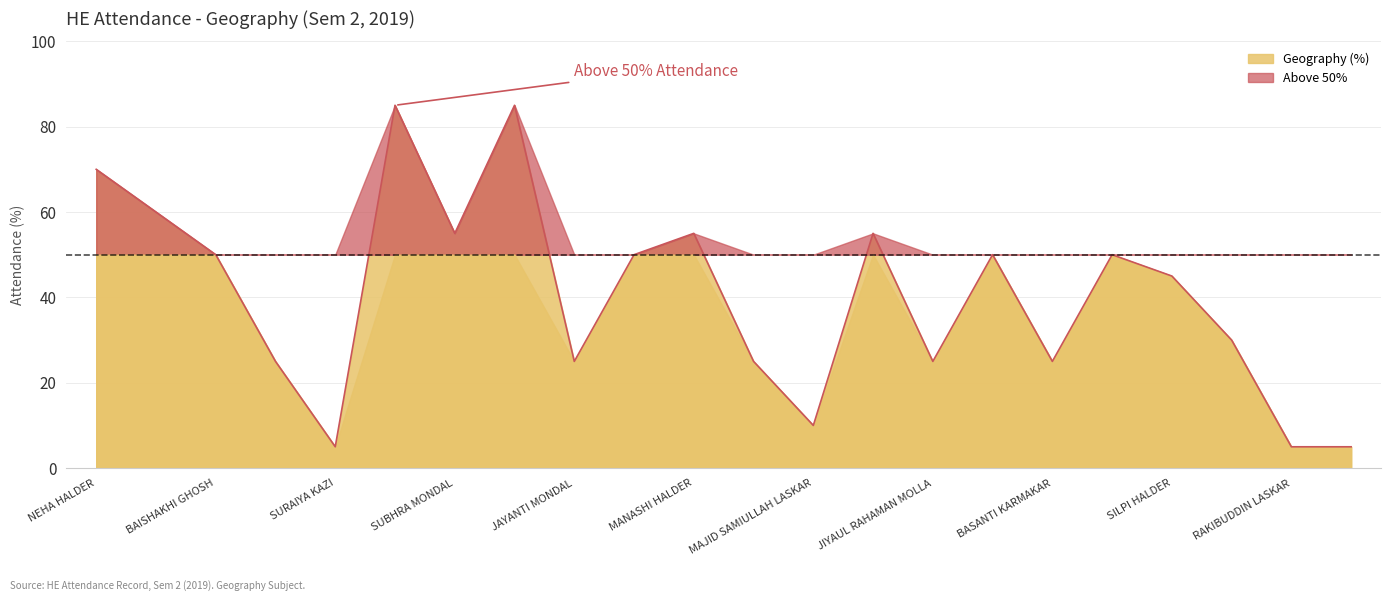

Read the Geography (%) value at MAJID SAMIULLAH LASKAR.

10